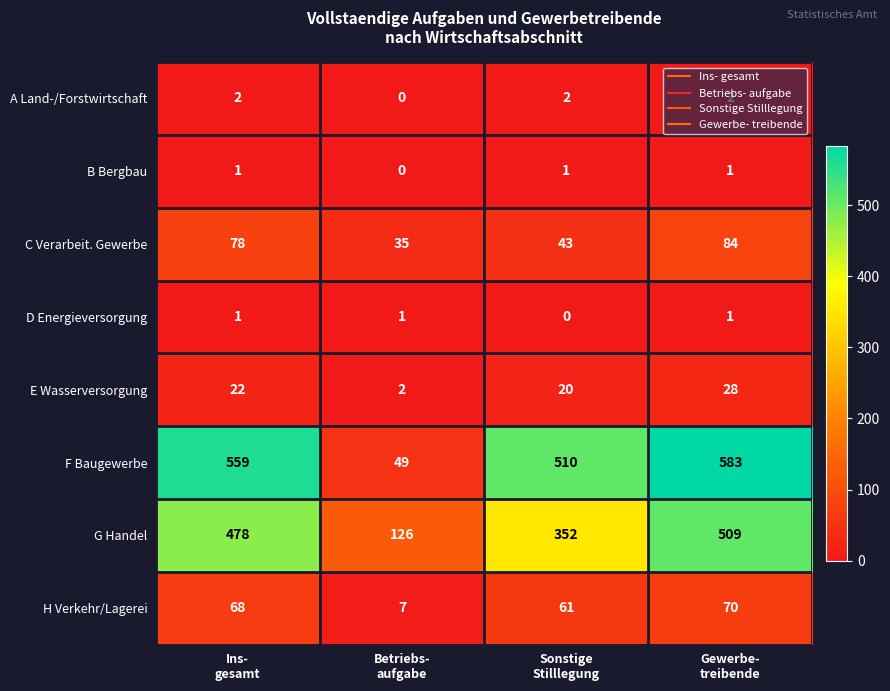

Between Betriebs-
aufgabe and Gewerbe-
treibende, which series saw the biggest shift?

F Baugewerbe